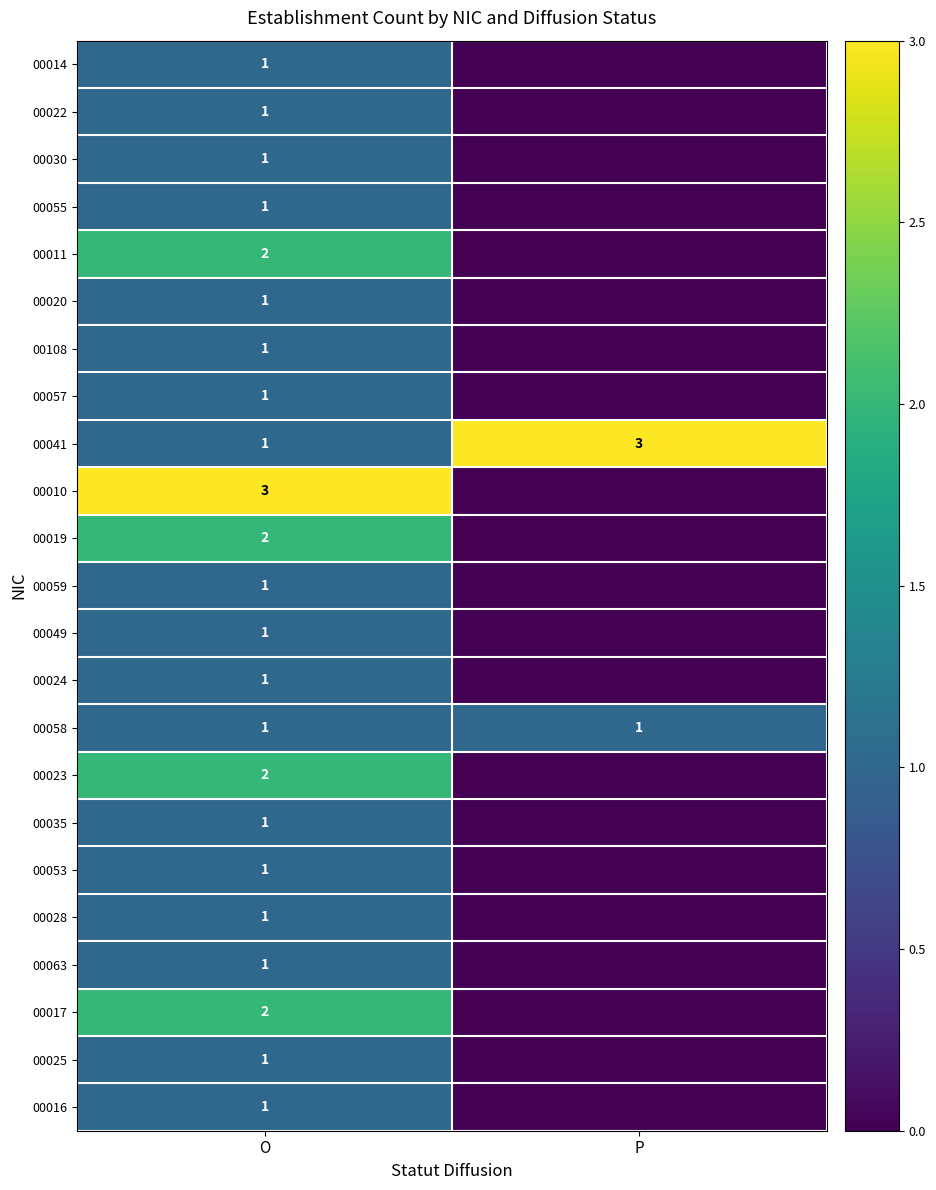

At which label does 00041 reach its peak?

P